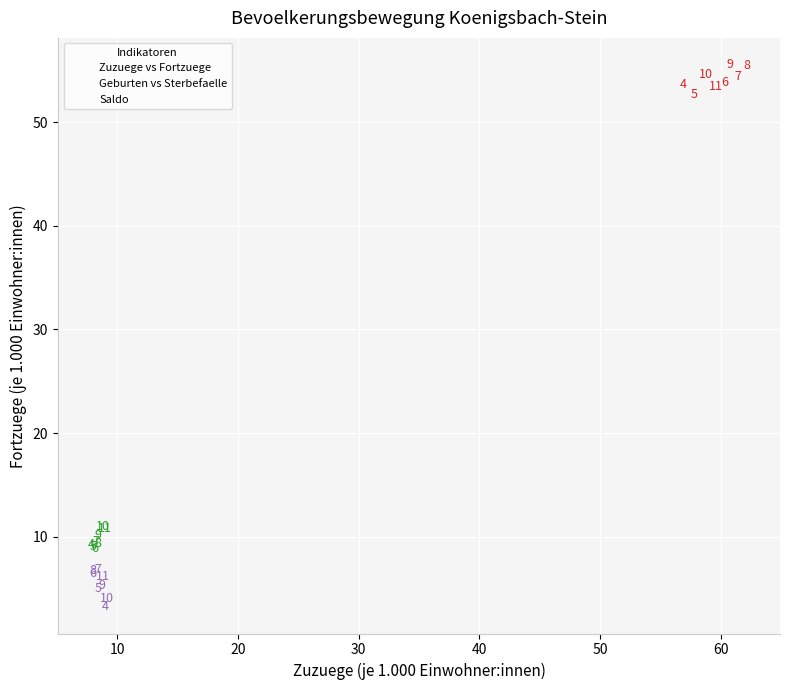

Which series reaches the minimum Y coordinate?

Saldo